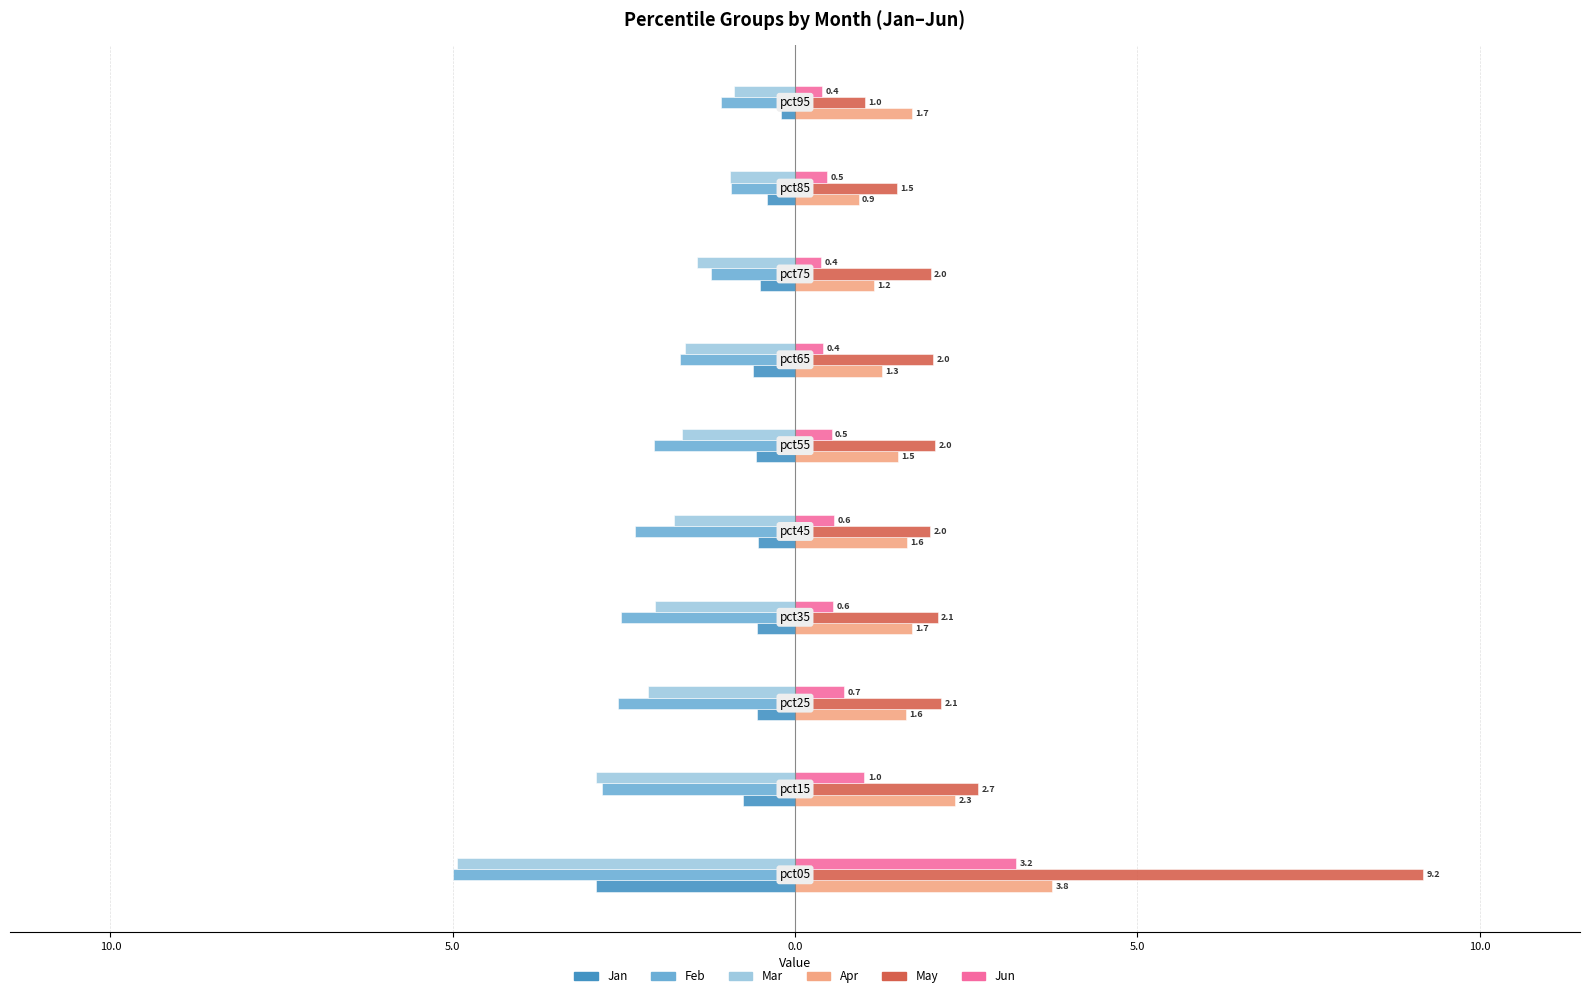

Reading right to left, what are all the values shown in this chart?

Jan: -0.2	-0.4	-0.5	-0.6	-0.6	-0.5	-0.5	-0.6	-0.8	-2.9
Feb: -1.1	-0.9	-1.2	-1.7	-2.1	-2.3	-2.5	-2.6	-2.8	-5.0
Mar: -0.9	-0.9	-1.4	-1.6	-1.6	-1.8	-2.1	-2.1	-2.9	-4.9
Apr: 1.7	0.9	1.2	1.3	1.5	1.6	1.7	1.6	2.3	3.8
May: 1.0	1.5	2.0	2.0	2.0	2.0	2.1	2.1	2.7	9.2
Jun: 0.4	0.5	0.4	0.4	0.5	0.6	0.6	0.7	1.0	3.2